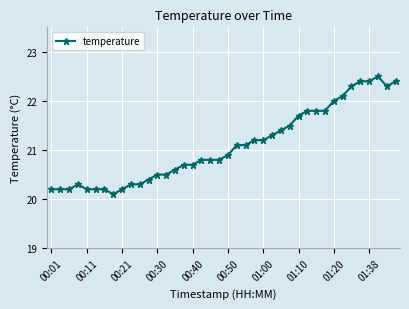

What is the average value?

21.1